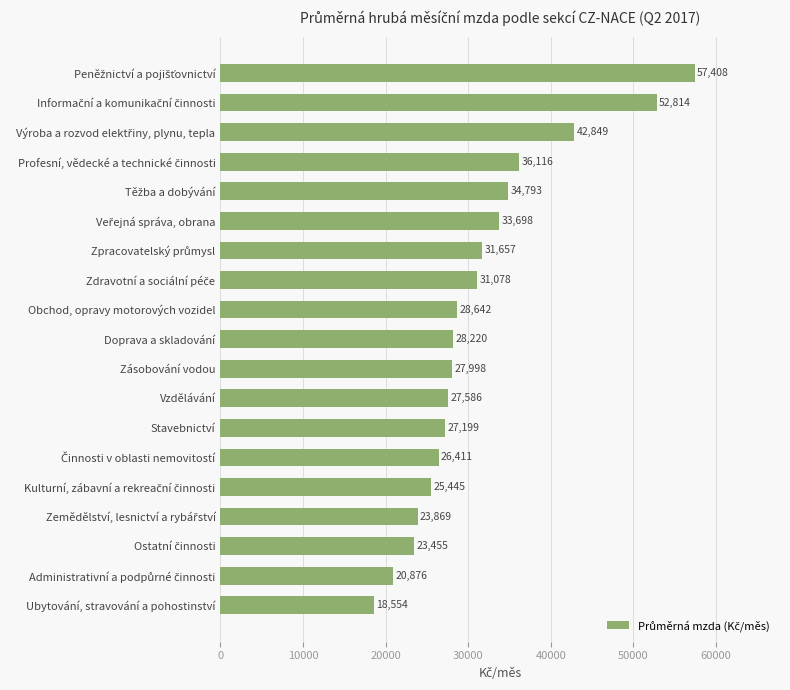

Which label corresponds to the smallest value in the chart?

Ubytování, stravování a pohostinství